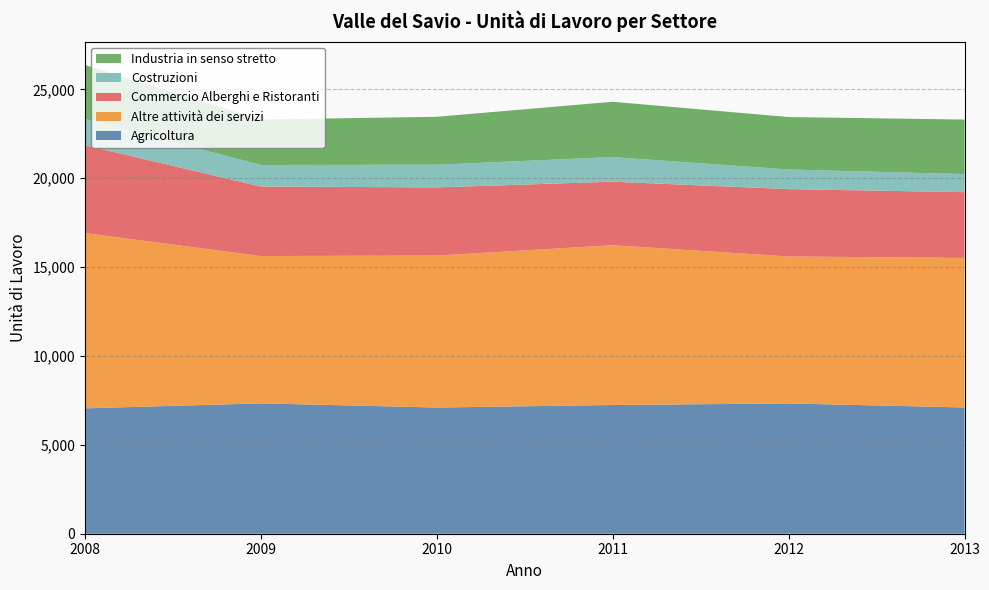

Reading right to left, transcribe all the data shown in this chart.

Agricoltura: 2013=7103	2012=7329	2011=7241	2010=7099	2009=7333	2008=7053
Altre attività dei servizi: 2013=8411	2012=8268	2011=8990	2010=8548	2009=8288	2008=9859
Commercio Alberghi e Ristoranti: 2013=3700	2012=3789	2011=3573	2010=3835	2009=3910	2008=4943
Costruzioni: 2013=1017	2012=1103	2011=1385	2010=1277	2009=1213	2008=1484
Industria in senso stretto: 2013=3067	2012=2951	2011=3110	2010=2696	2009=2557	2008=3028